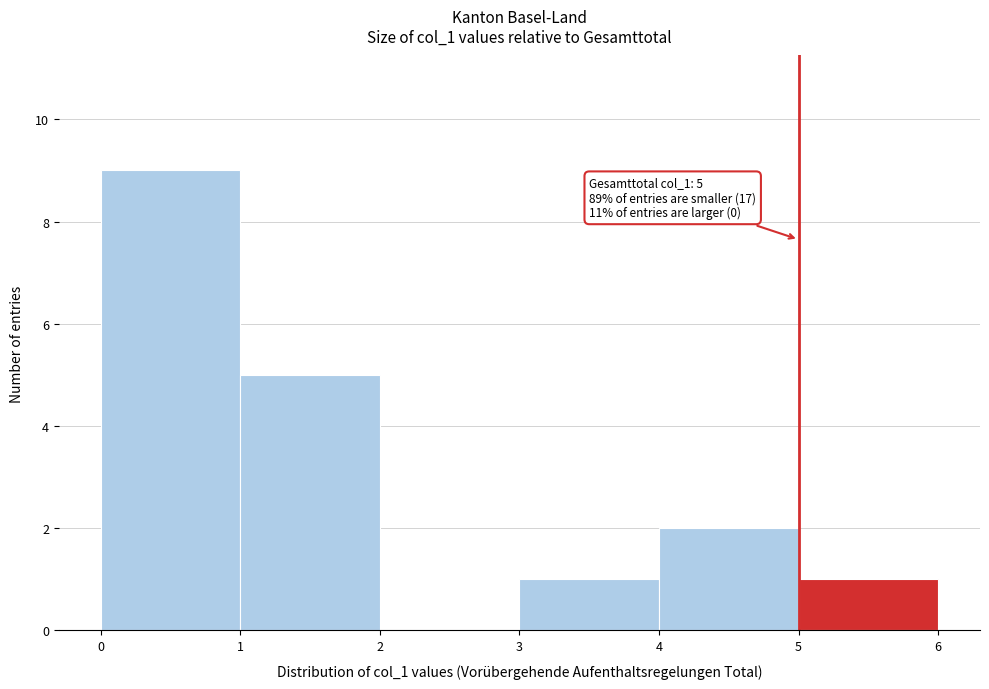

Over which range of the x-axis is the bar tallest?

0 to 1